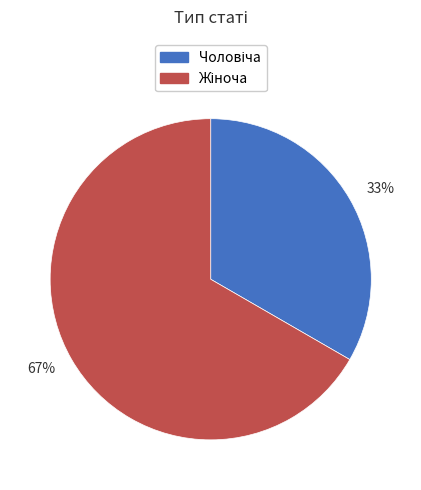

Which slice is the largest?

67%